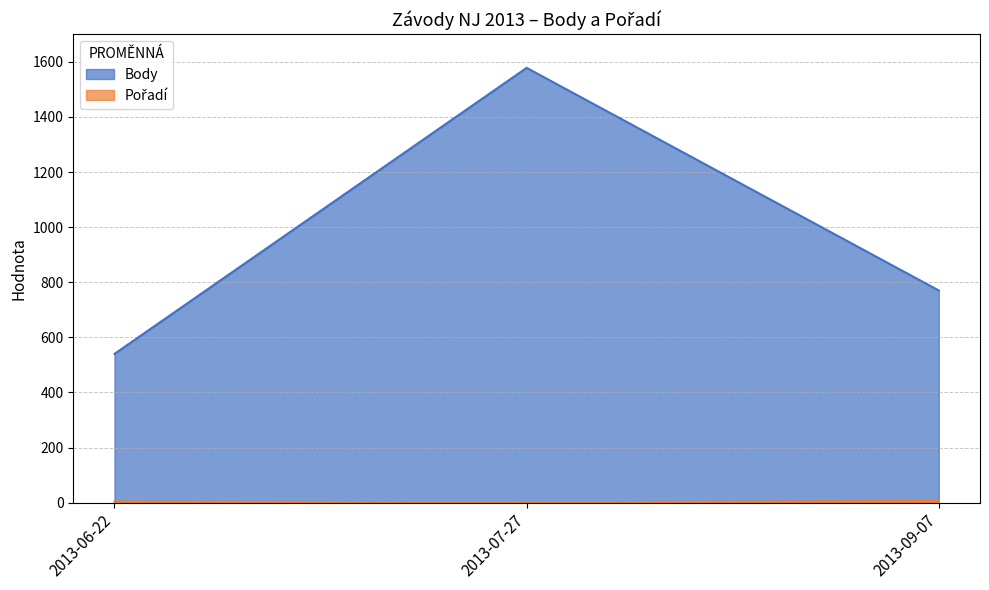

What is the total value across all series at 2013-09-07?

776